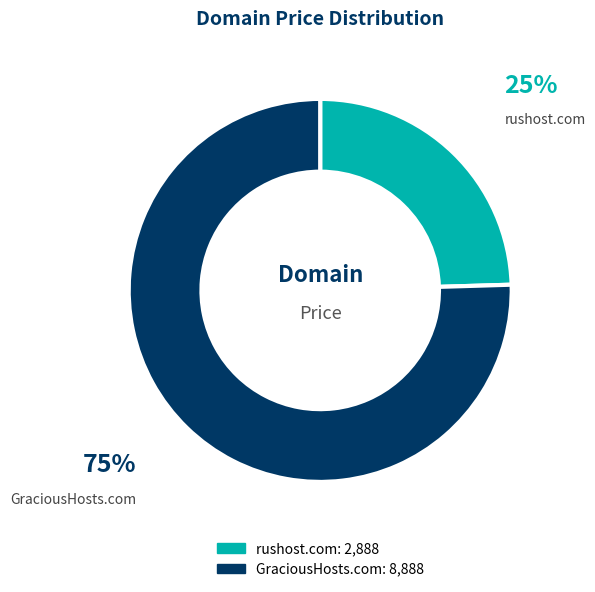

What percentage is the rushost.com slice, to the nearest percent?

25%